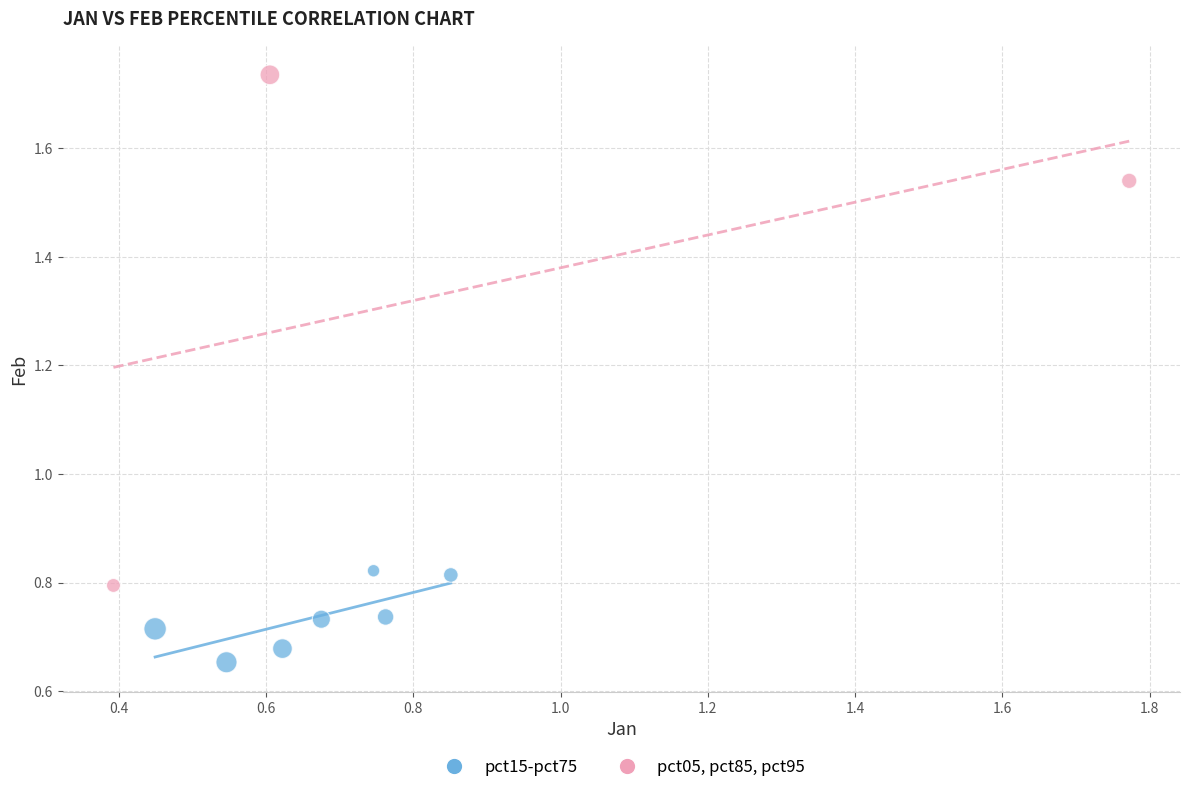

Which series contains the lowest Y value?

pct15-pct75